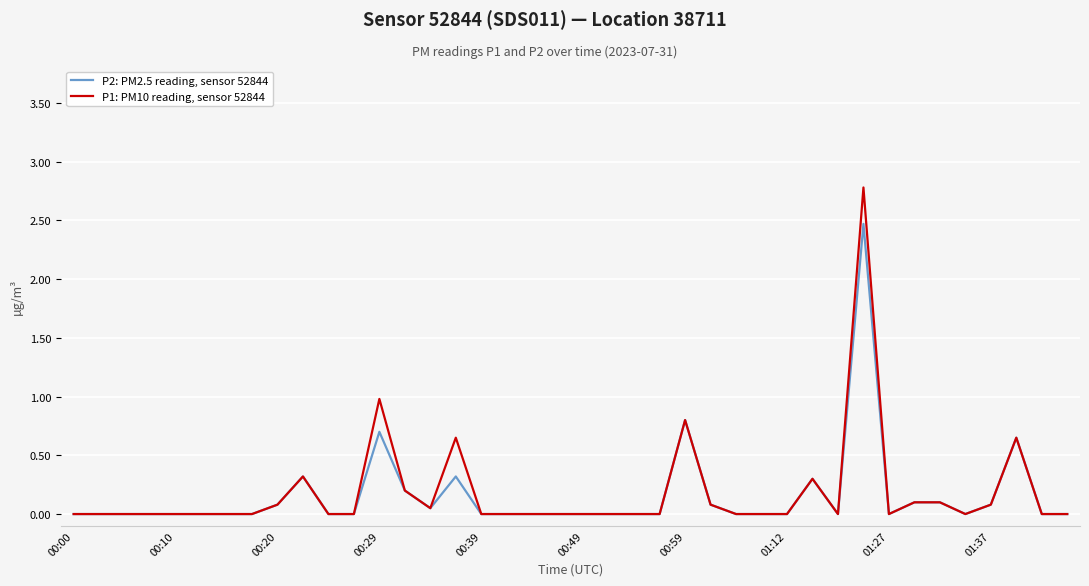

Which series has the largest range (max minus min)?

P1: PM10 reading, sensor 52844